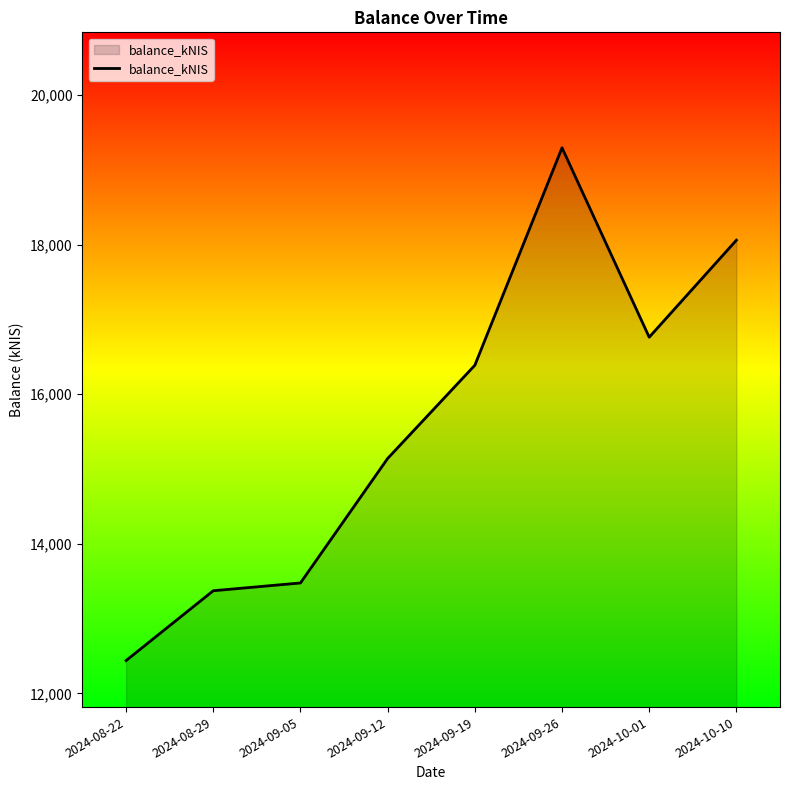

The value at 2024-09-12 is 15139.5. True or false?

True